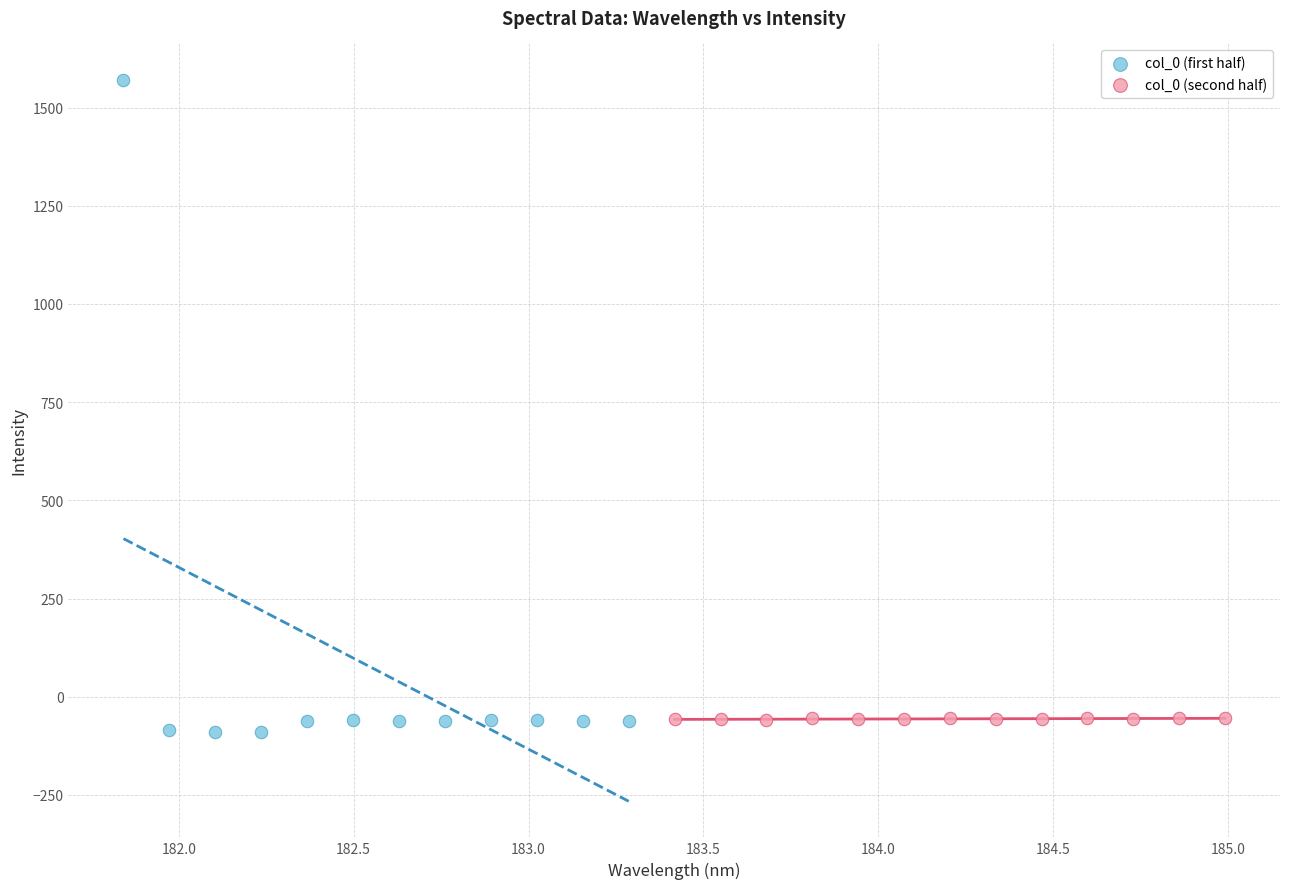

Which series has the largest Y range (max minus min)?

col_0 (first half)